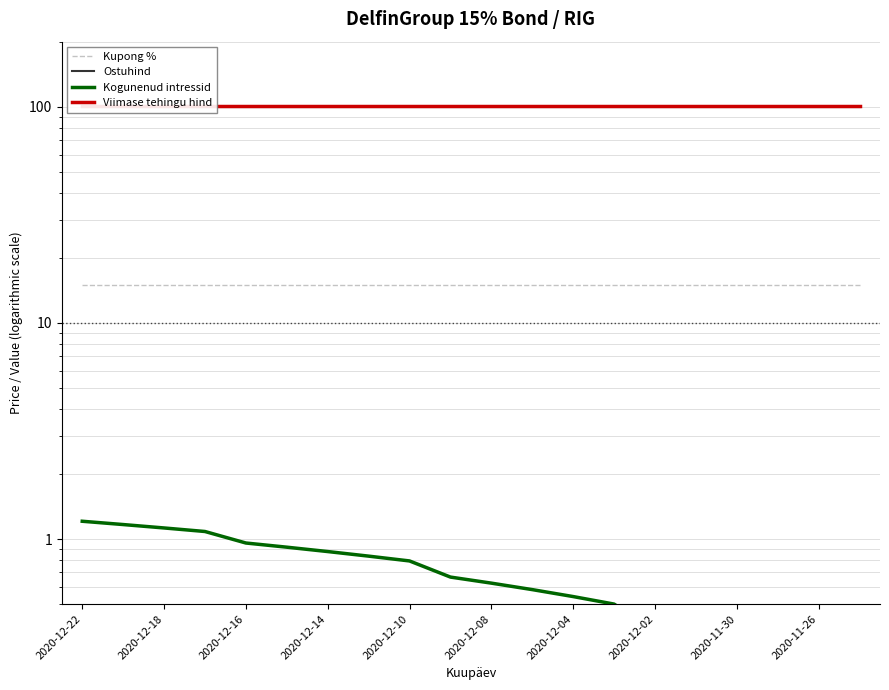

At 17, list the series in order from smallest to largest.

Kogunenud intressid, Kupong %, Ostuhind, Viimase tehingu hind